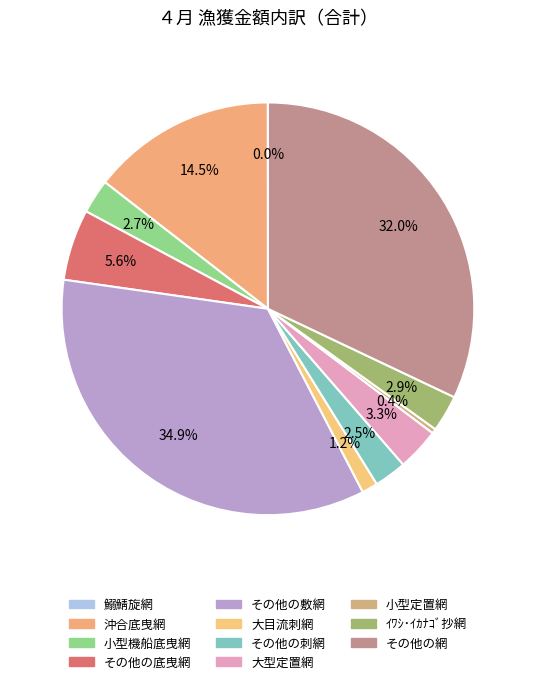

To the nearest percent, what percentage of the pie is 大目流刺網?

1%